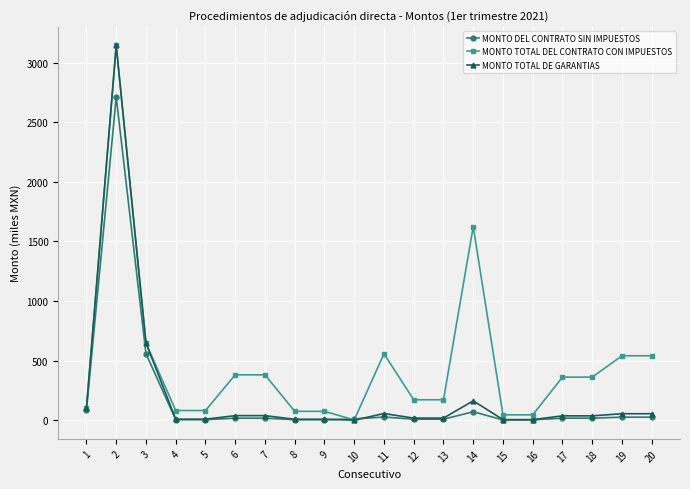

Where does the MONTO DEL CONTRATO SIN IMPUESTOS series first go above 16?

1